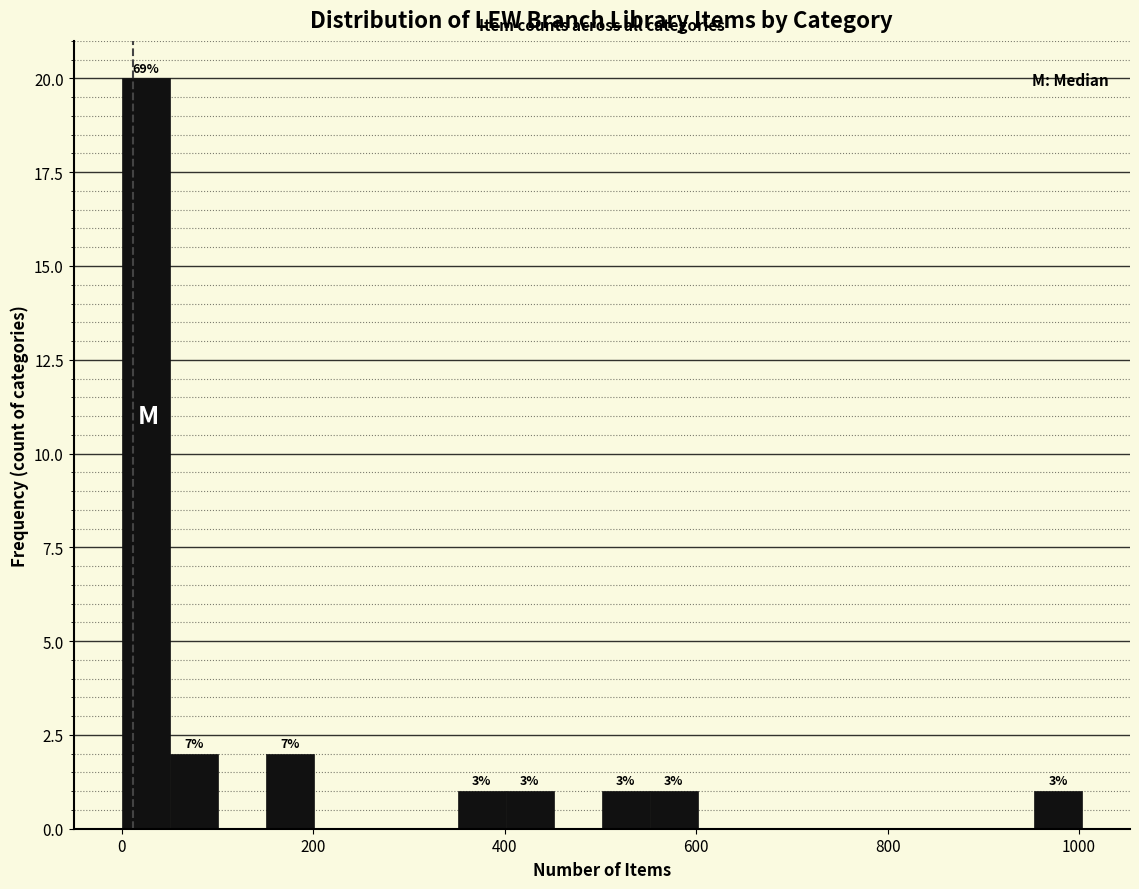

Around what value on the x-axis is the tallest bar? Give the approximate position of its centre, as read against the axis.

20